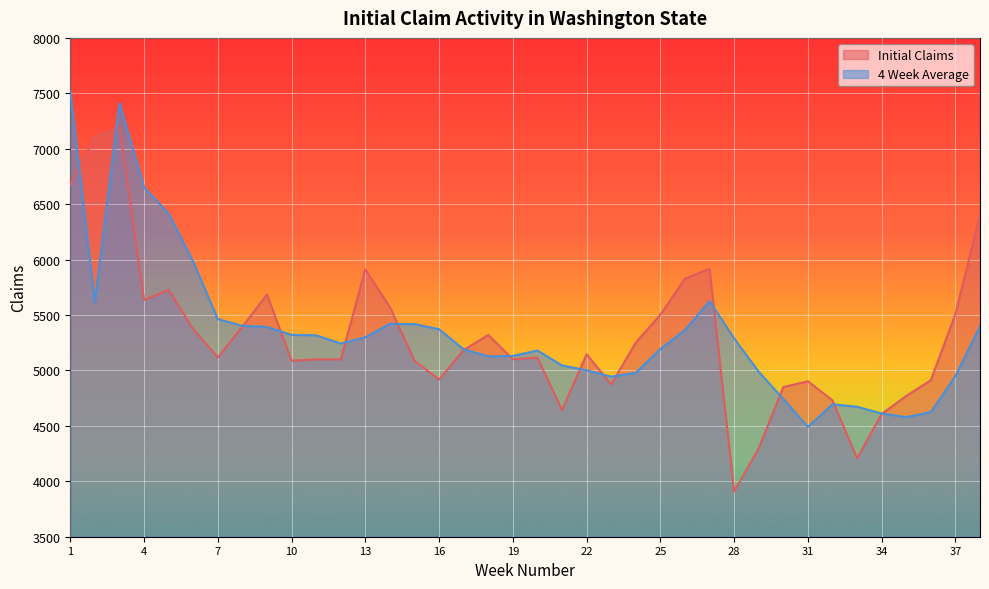

What is the difference between the Initial Claims values at 3 and 2?

88.0